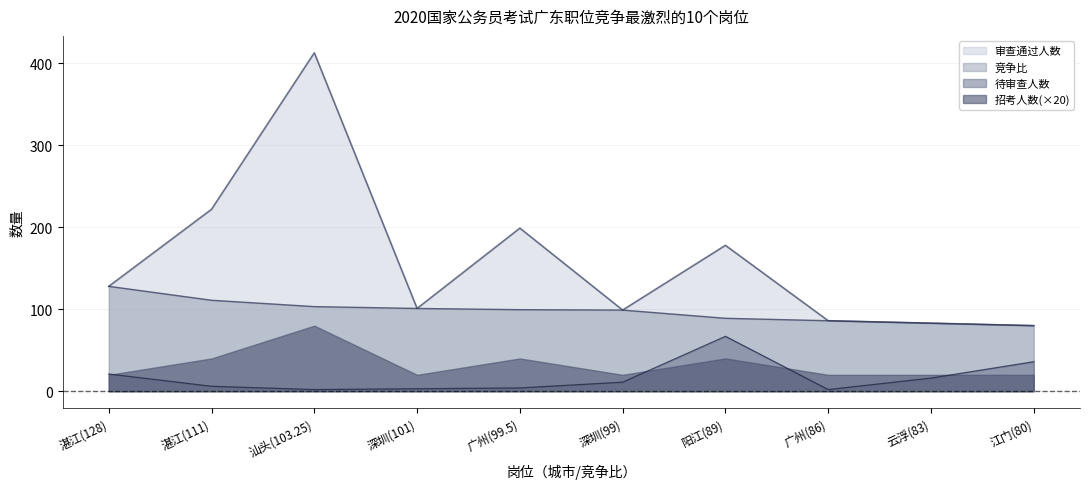

How many values in the 待审查人数 series are below 11?

5